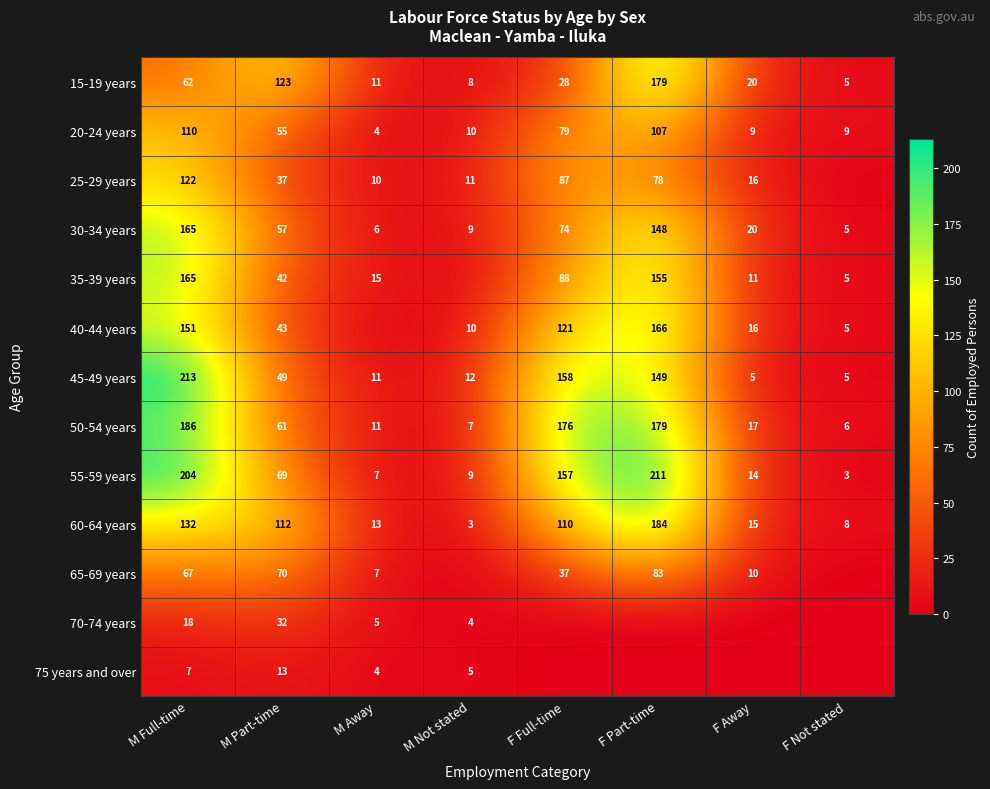

The value of 75 years and over at M Not stated is 5. True or false?

True